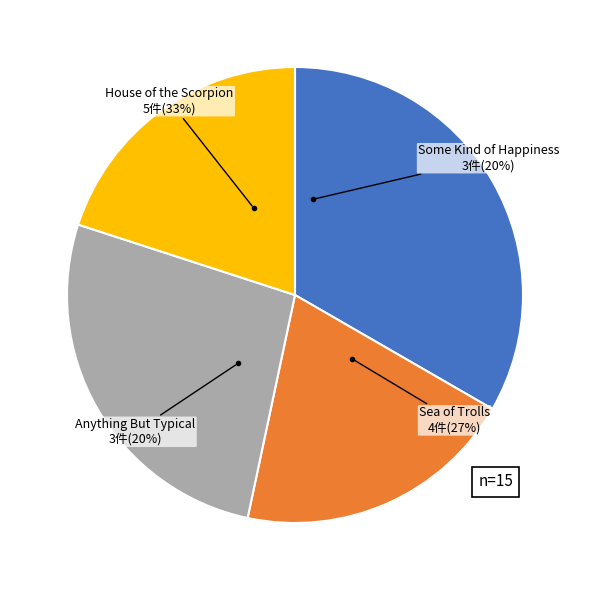

What percentage is the Anything But Typical slice, to the nearest percent?

20%